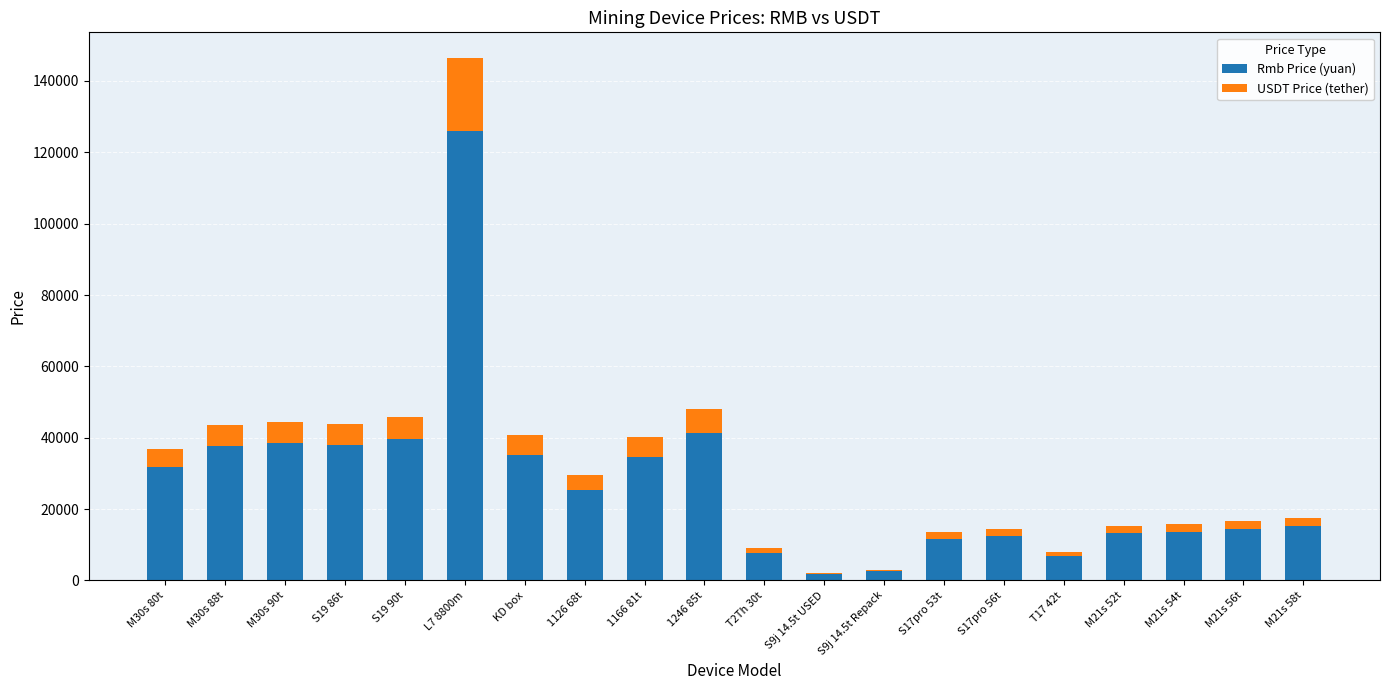

What is the total value across all series at L7 8800m?

146322.6